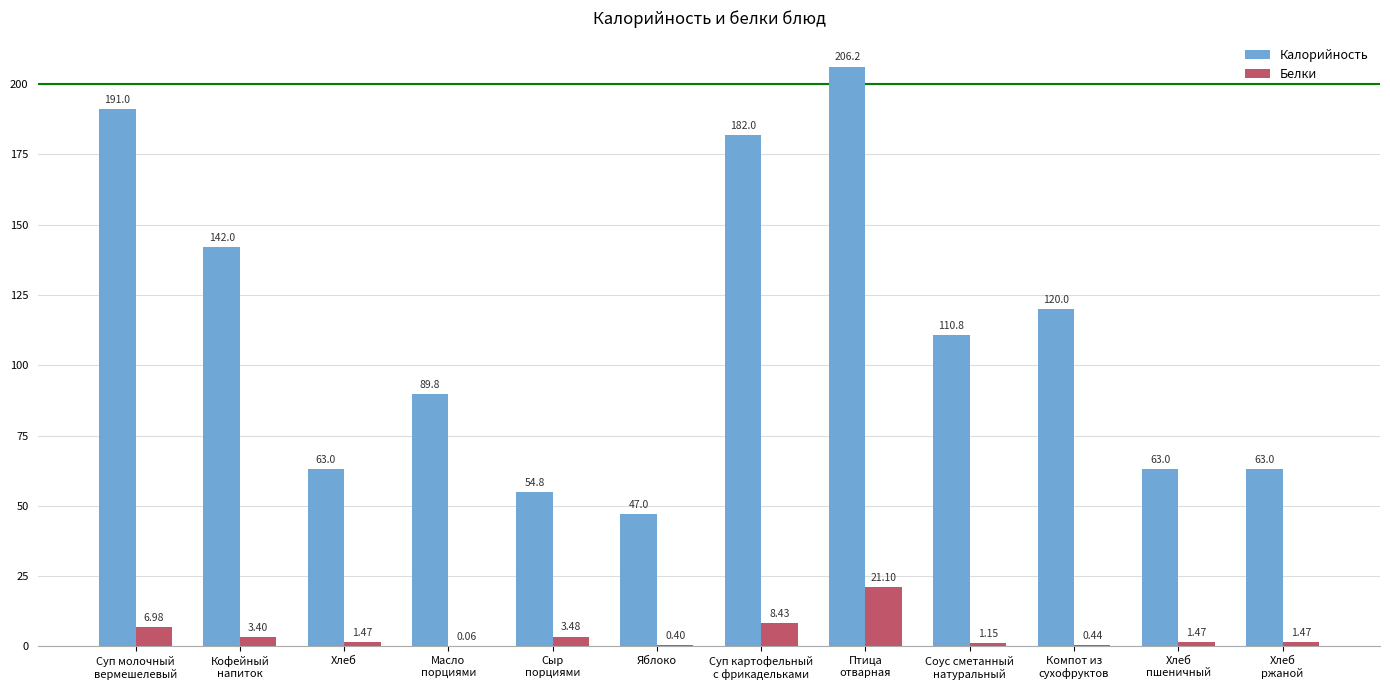

Which series has the largest total across all categories?

Калорийность